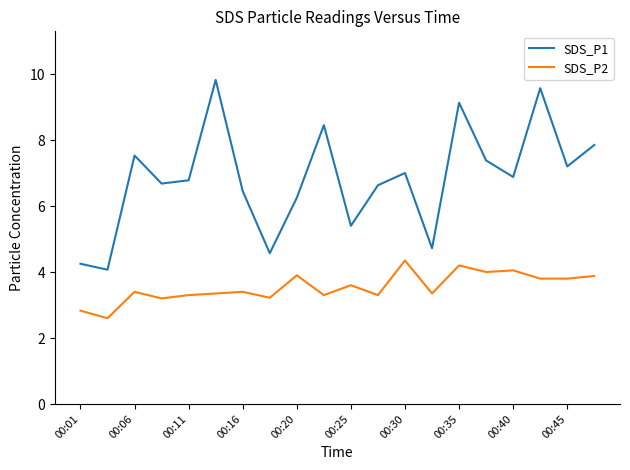

What is the difference between the second highest and second lowest values in the SDS_P1 series?

5.3